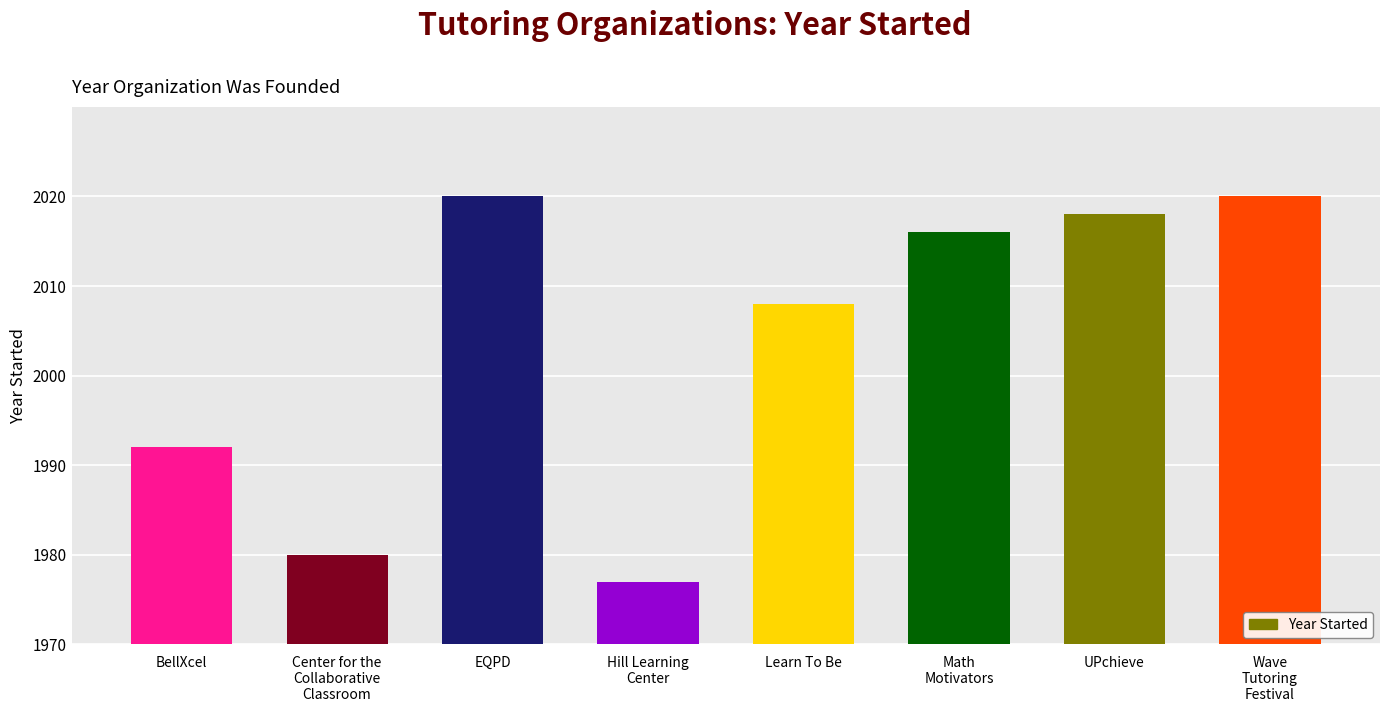

Which has a higher value, EQPD or BellXcel?

EQPD